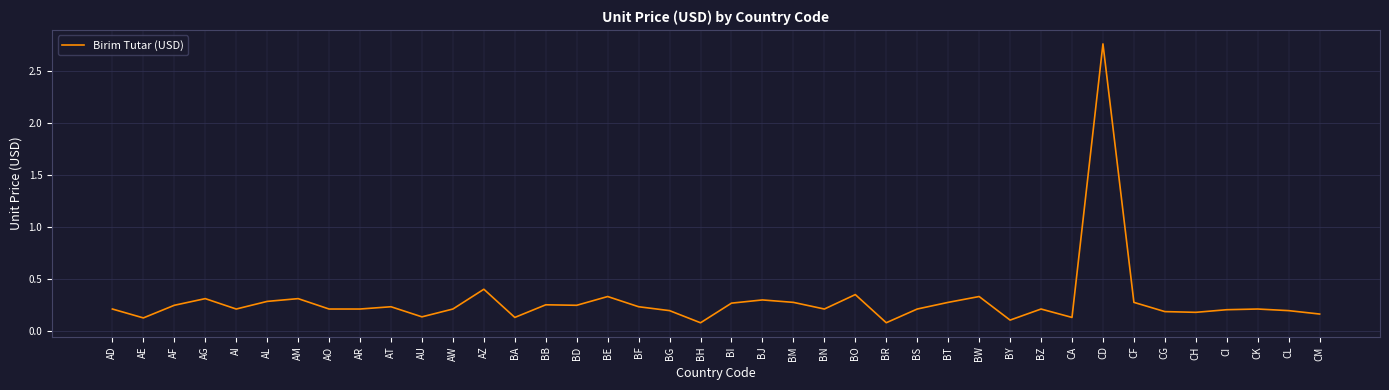

What position from the left is AU?

11